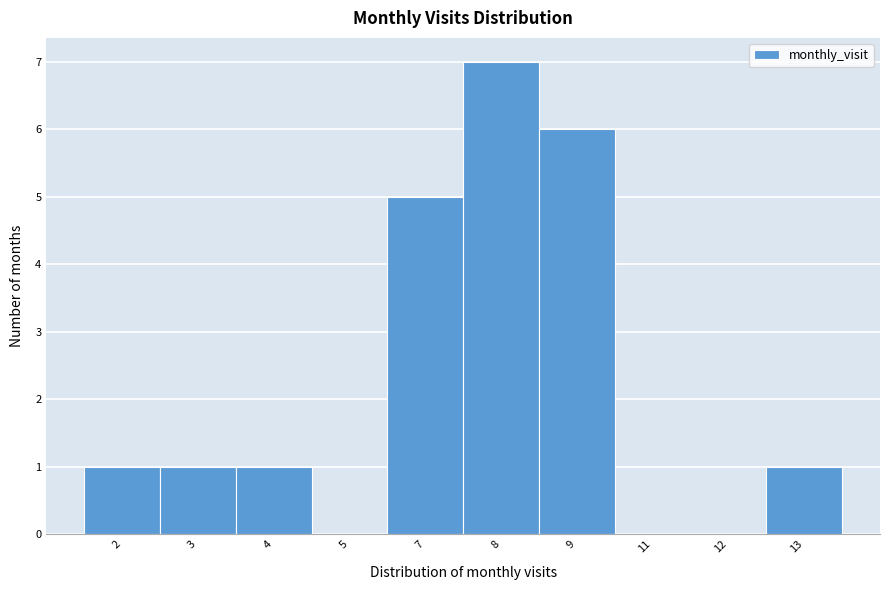

Reading left to right, list all the values displayed in this chart.

2=1	3=1	4=1	5=0	7=5	8=7	9=6	11=0	12=0	13=1